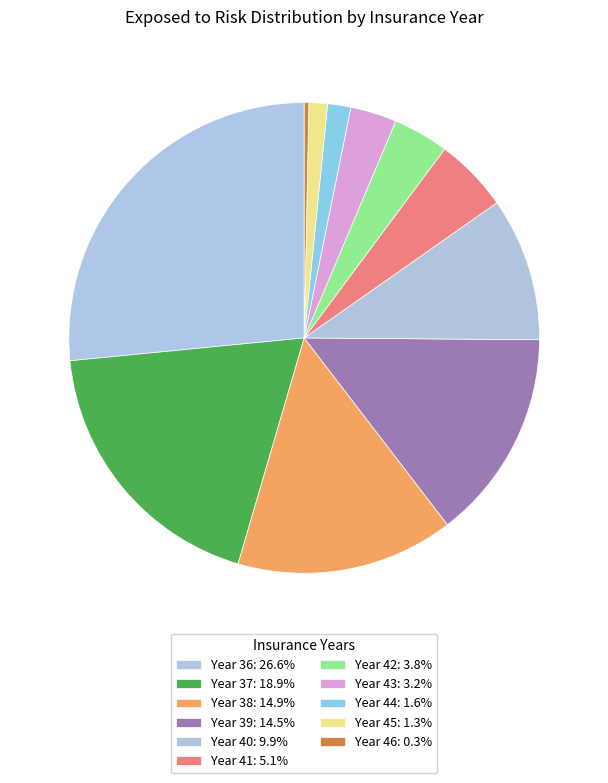

Which has a higher value, Year 37 or Year 44?

Year 37